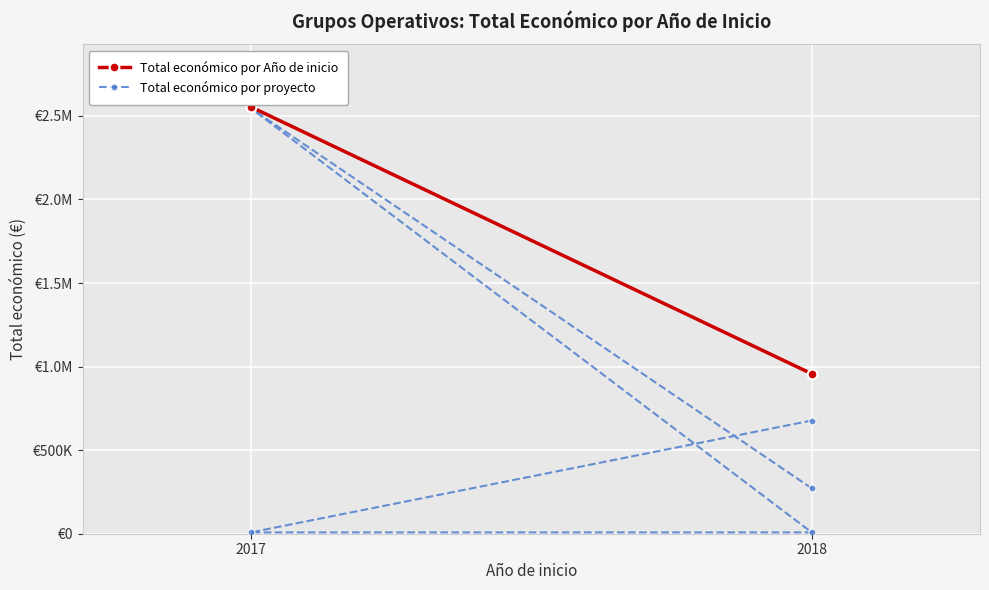

What is the sum of the values at 2018 and 2018?

948977